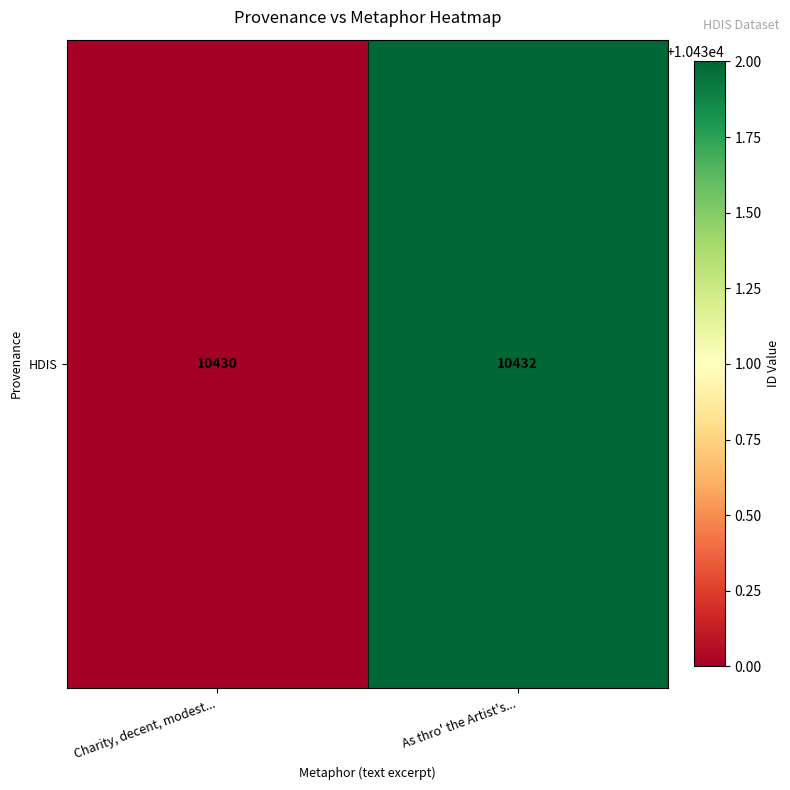

What value does the data have at As thro' the Artist's...?

10432